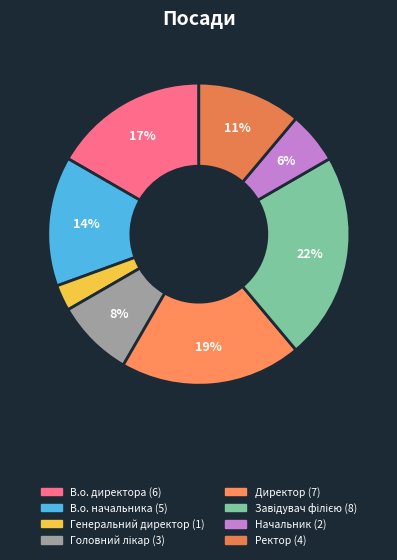

What percentage do Завідувач філією and Ректор together represent?

33.3%